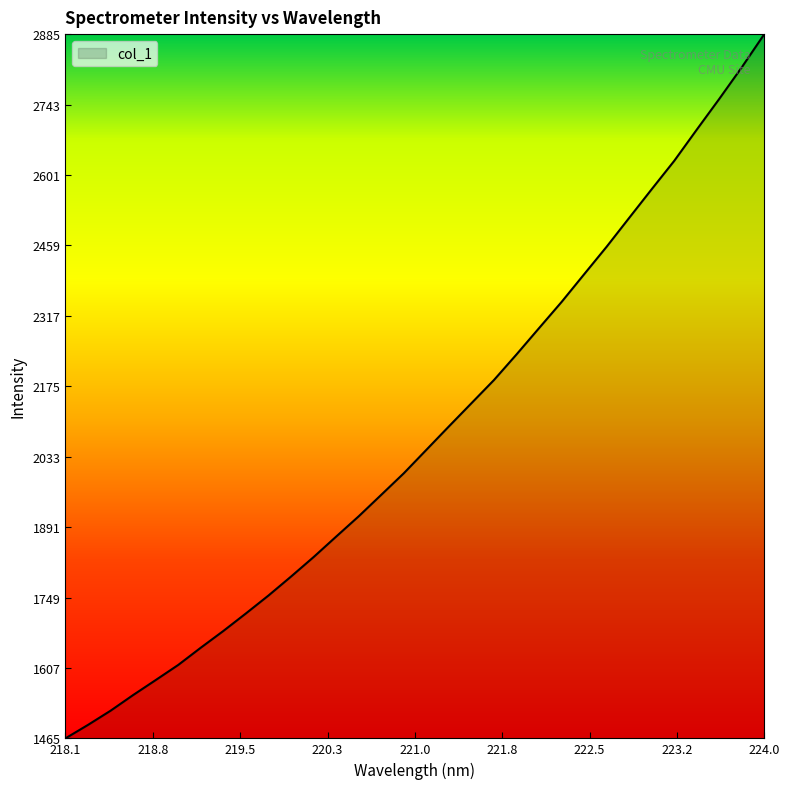

What is the greatest value displayed?

2884.6